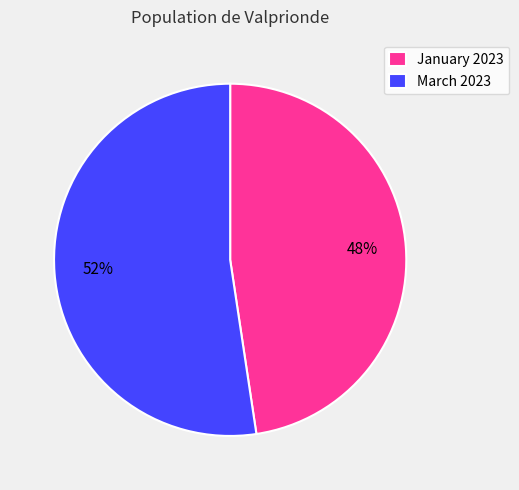

To the nearest percent, what percentage of the pie is January 2023?

48%